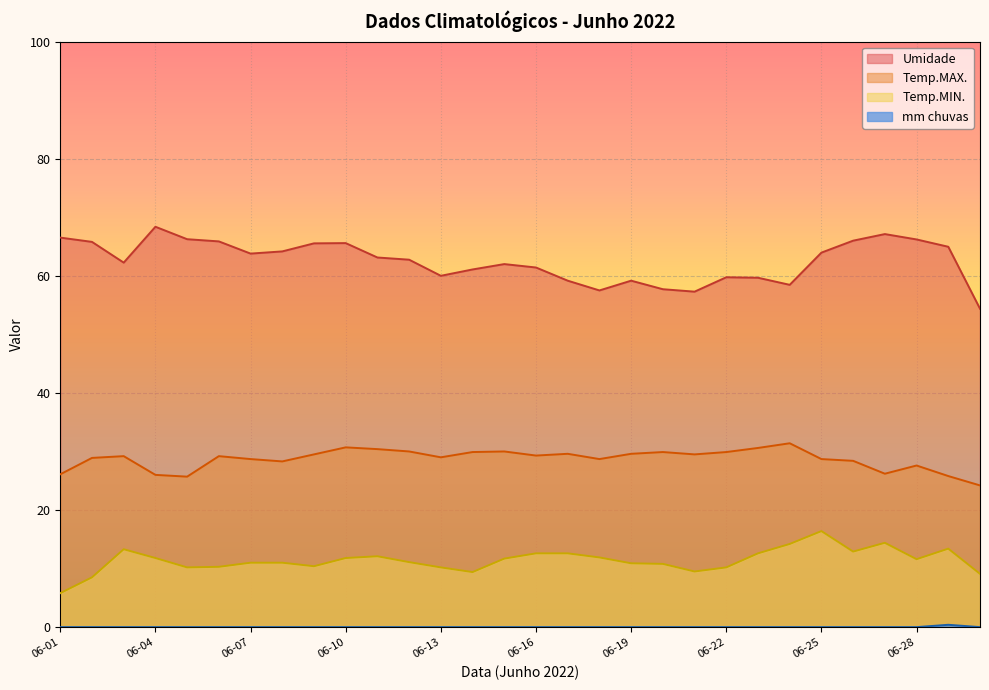

How many data points does each series have?

30